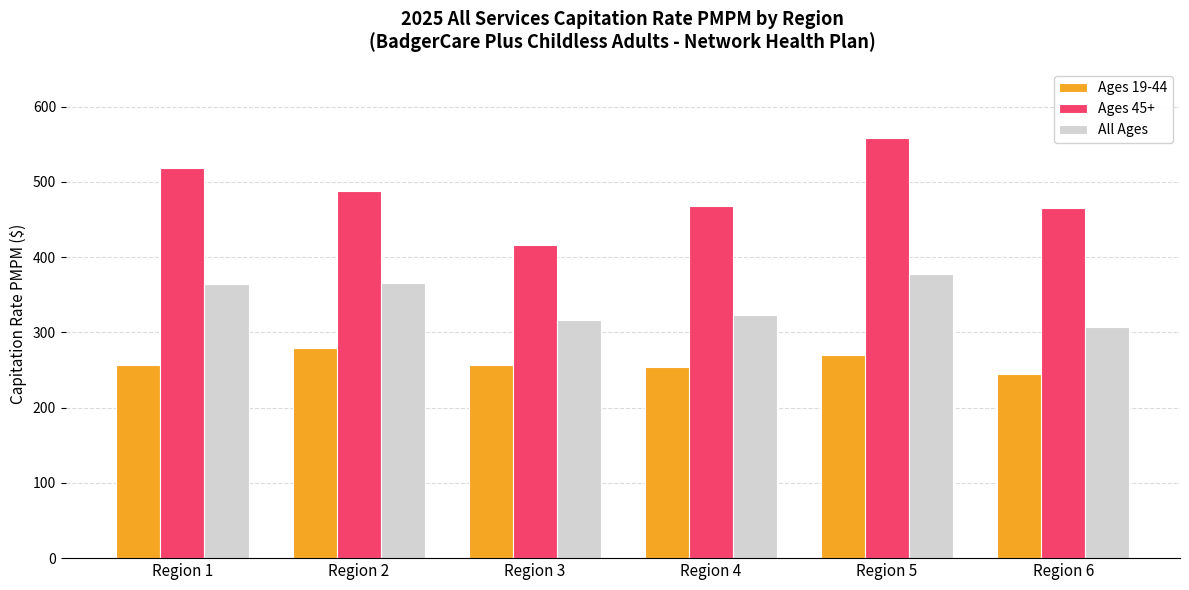

What is the minimum value shown in the chart?

245.2